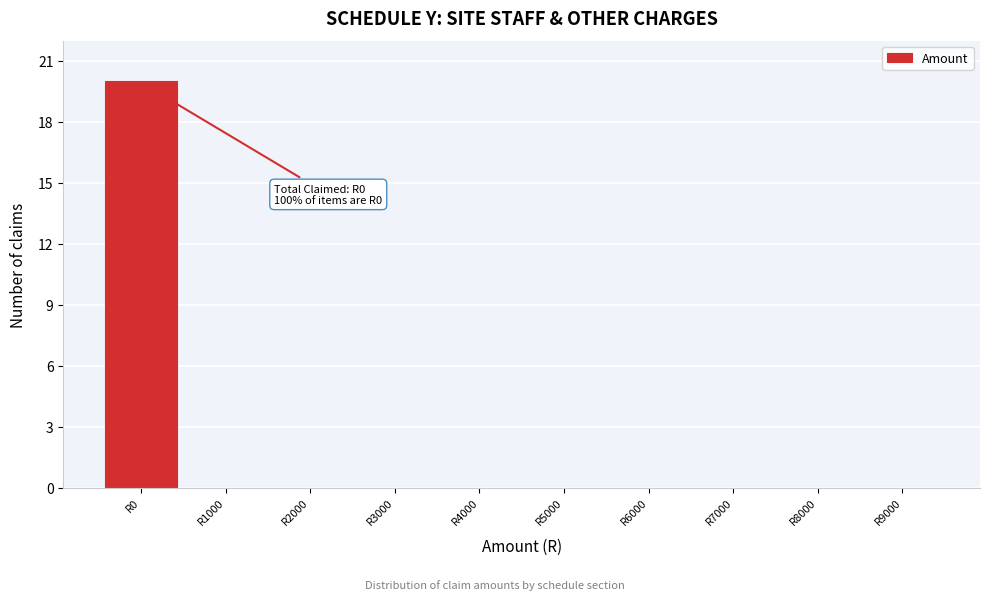

Reading left to right, list all the values displayed in this chart.

R0=20	R1000=0	R2000=0	R3000=0	R4000=0	R5000=0	R6000=0	R7000=0	R8000=0	R9000=0